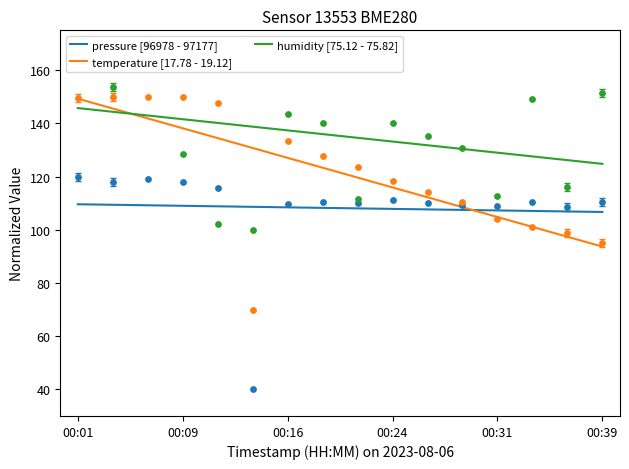

Which series contains the highest Y value?

humidity